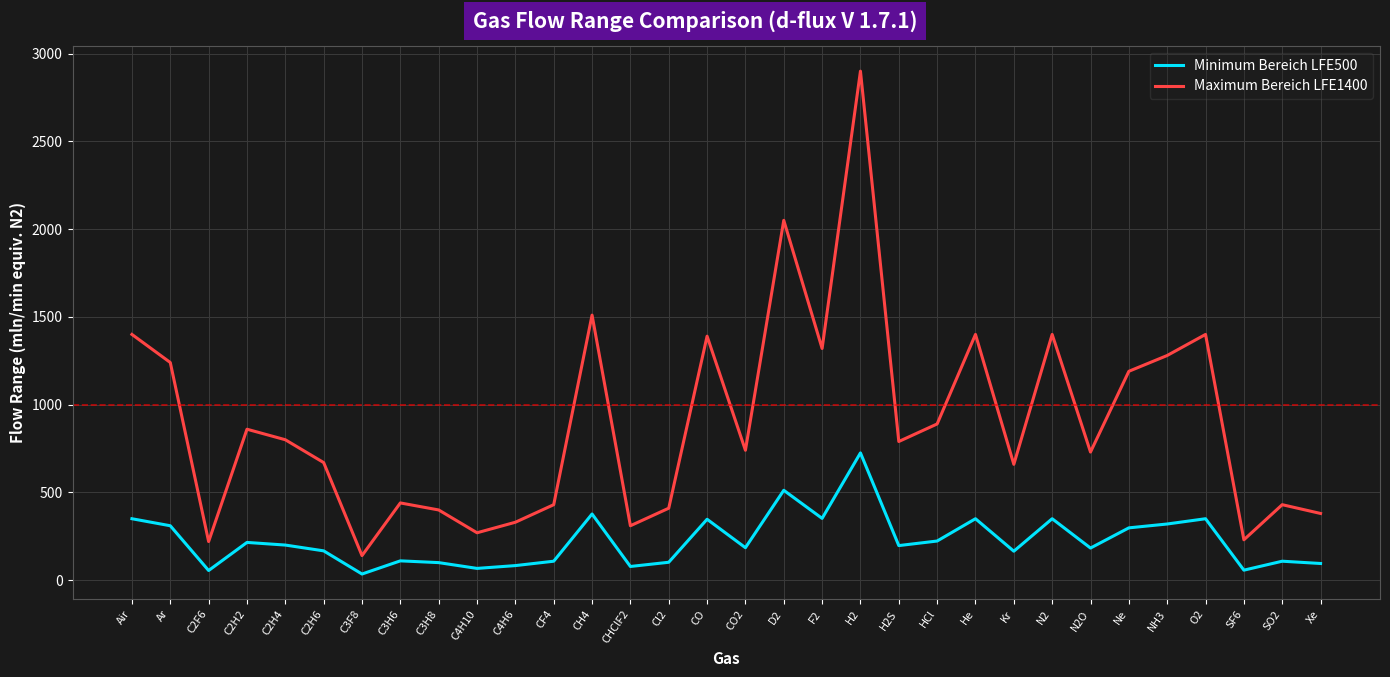

At Ne, list the series in order from smallest to largest.

Minimum Bereich LFE500, Maximum Bereich LFE1400